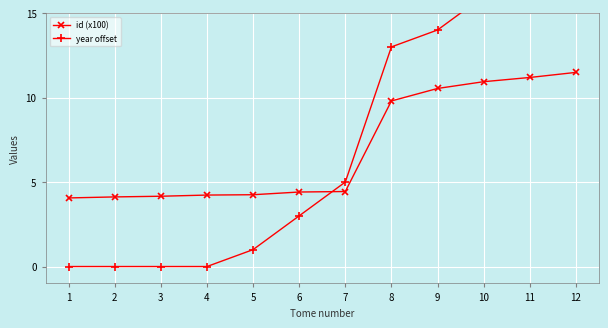

Reading left to right, what are all the values shown in this chart?

id (x100): 1=4.1	2=4.1	3=4.2	4=4.2	5=4.2	6=4.4	7=4.4	8=9.8	9=10.5	10=10.9	11=11.2	12=11.5
year offset: 1=0.0	2=0.0	3=0.0	4=0.0	5=1.0	6=3.0	7=5.0	8=13.0	9=14.0	10=16.0	11=17.0	12=19.0